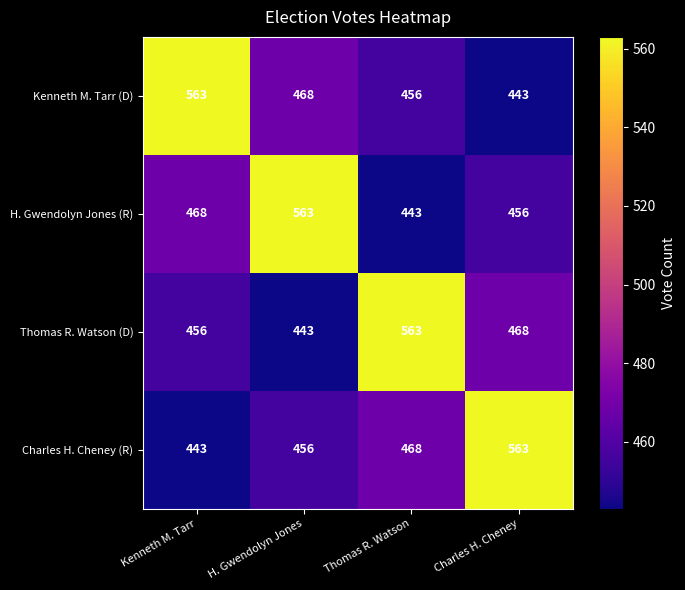

What is the total value across all series at Kenneth M. Tarr?

1930